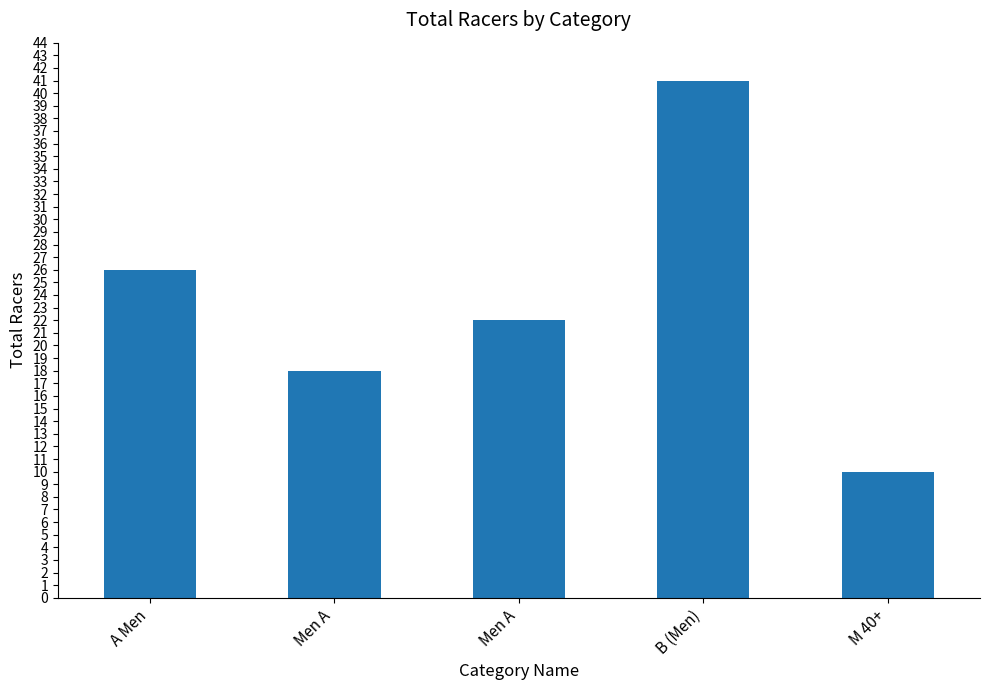

Between Men A and A Men, which is larger?

A Men